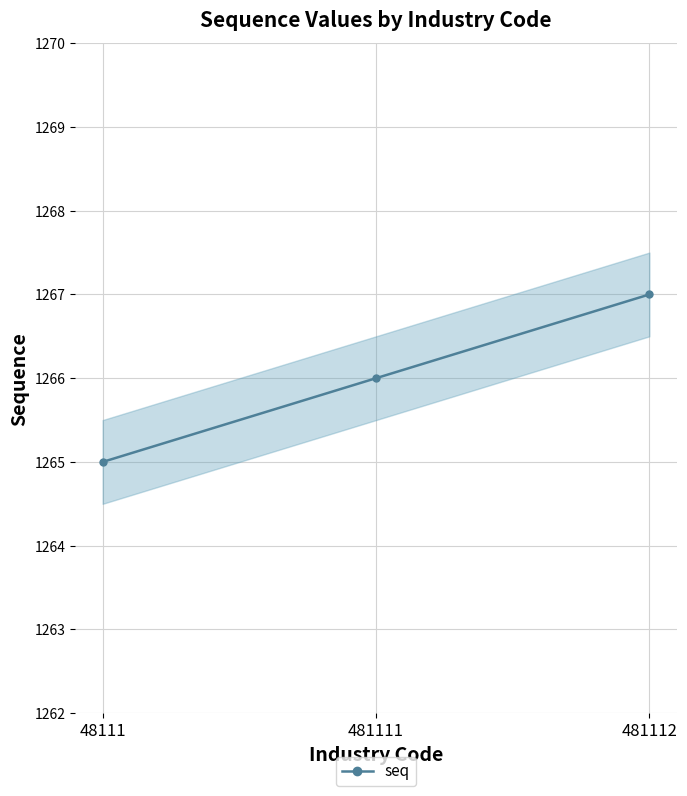

Reading left to right, transcribe all the data shown in this chart.

48111=1265	481111=1266	481112=1267